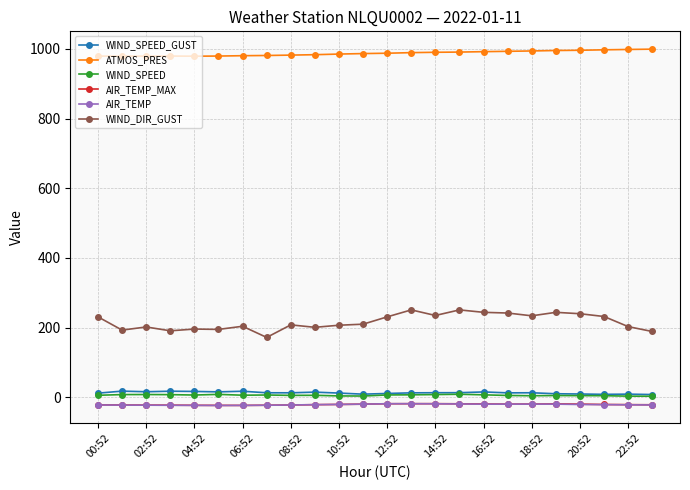

Which series has the widest spread of values?

WIND_DIR_GUST